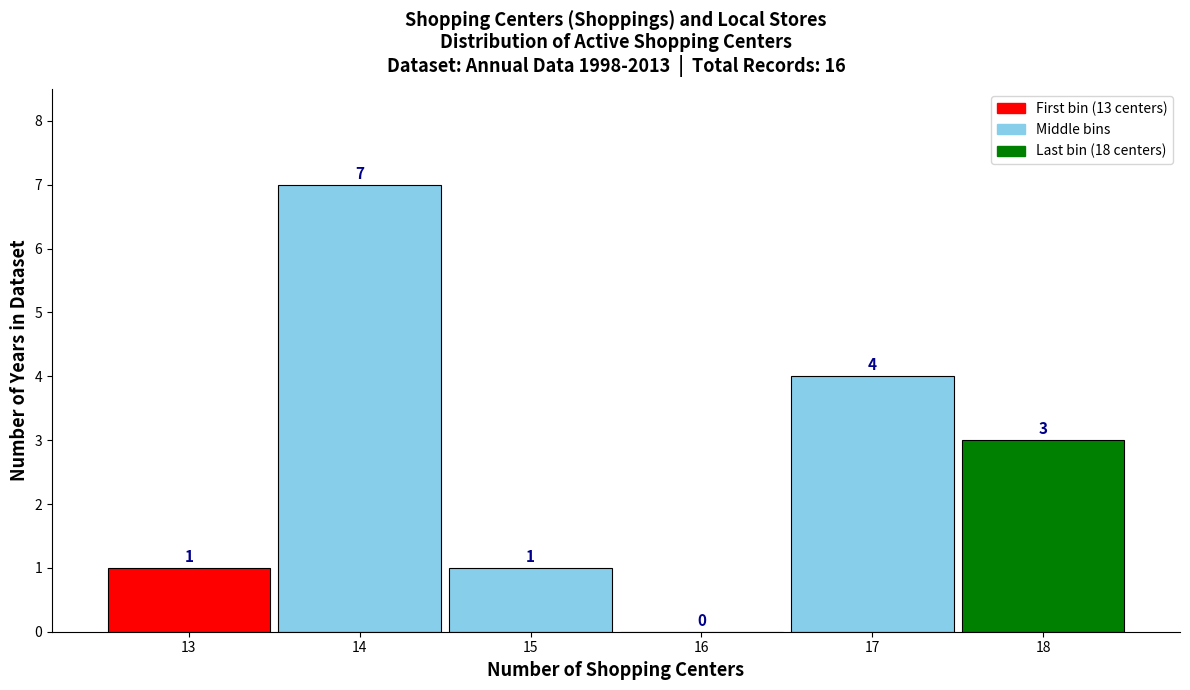

Reading left to right, transcribe this chart: for each bar, give the range it covers on the x-axis and its height.

12.5 to 13.5: 1
13.5 to 14.5: 7
14.5 to 15.5: 1
15.5 to 16.5: 0
16.5 to 17.5: 4
17.5 to 18.5: 3